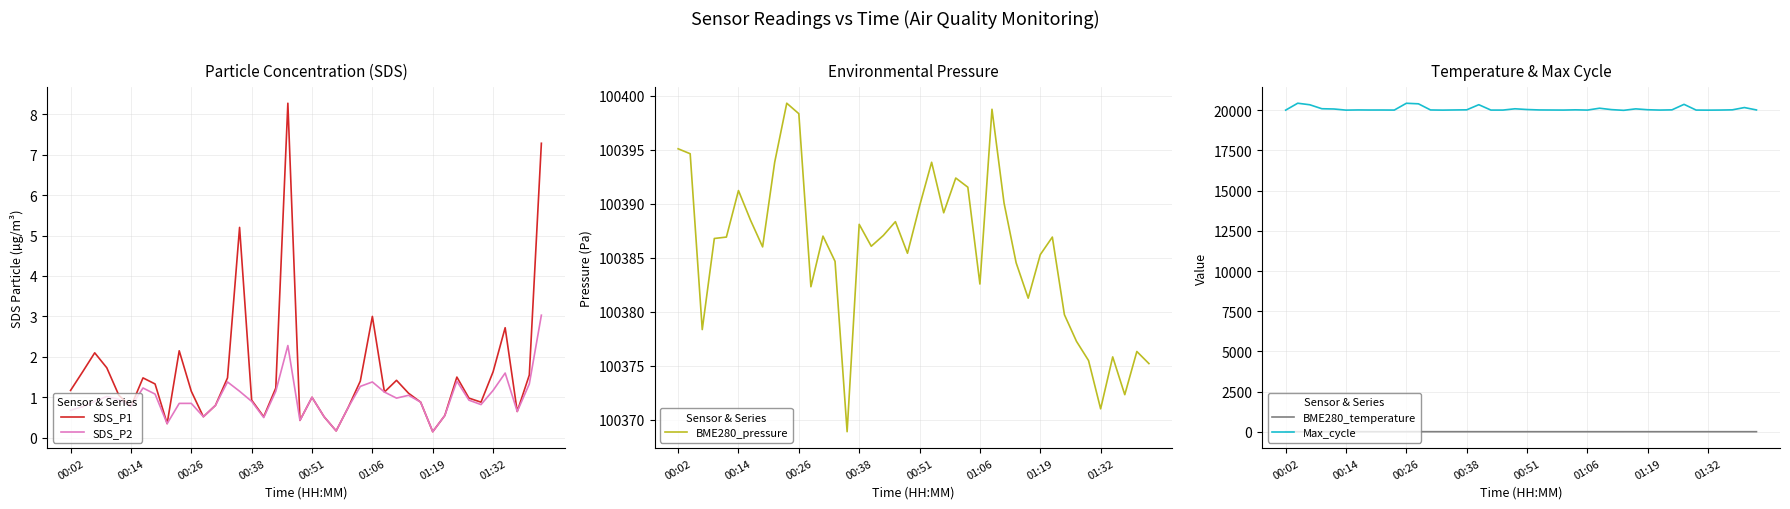

What is the sum of the BME280_pressure values at 24 and 19?

200776.9